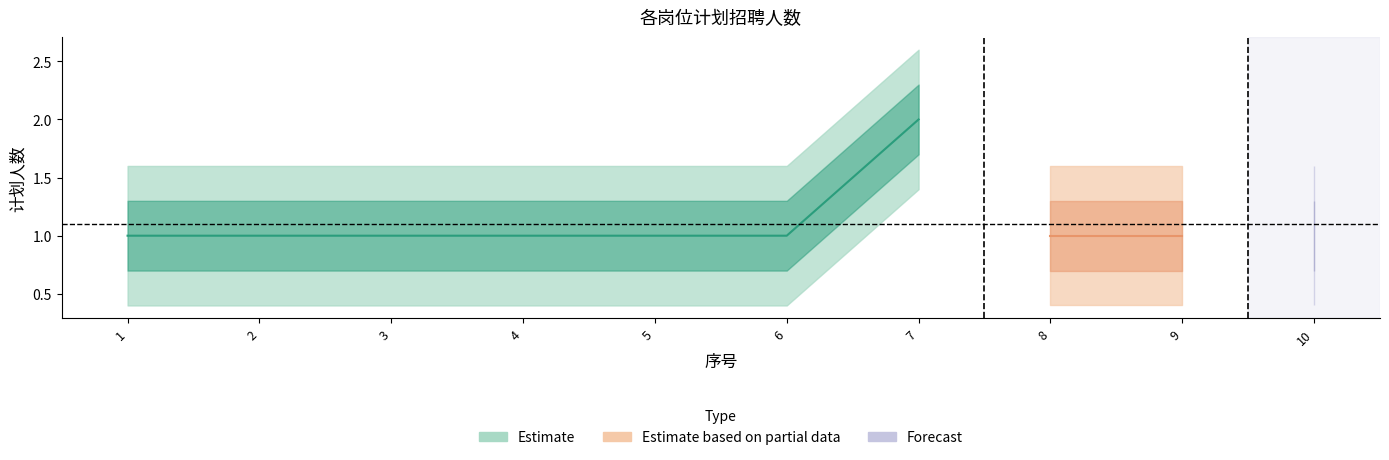

How many interior local peaks (higher than both neighbors) does the data have?

1